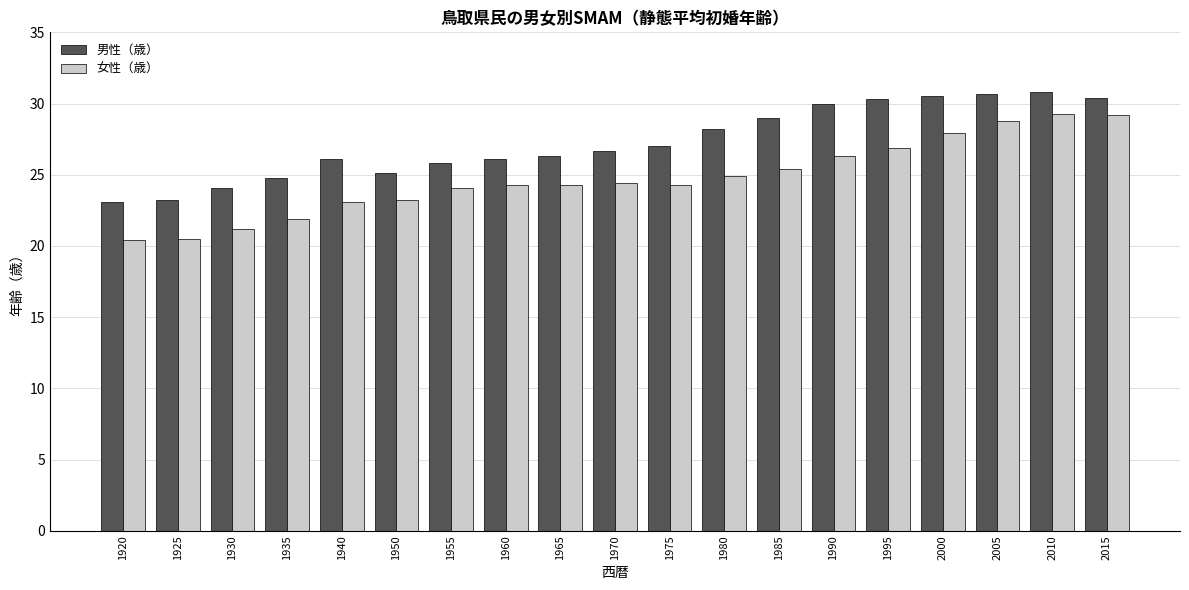

Which series has the largest total across all categories?

男性（歳）